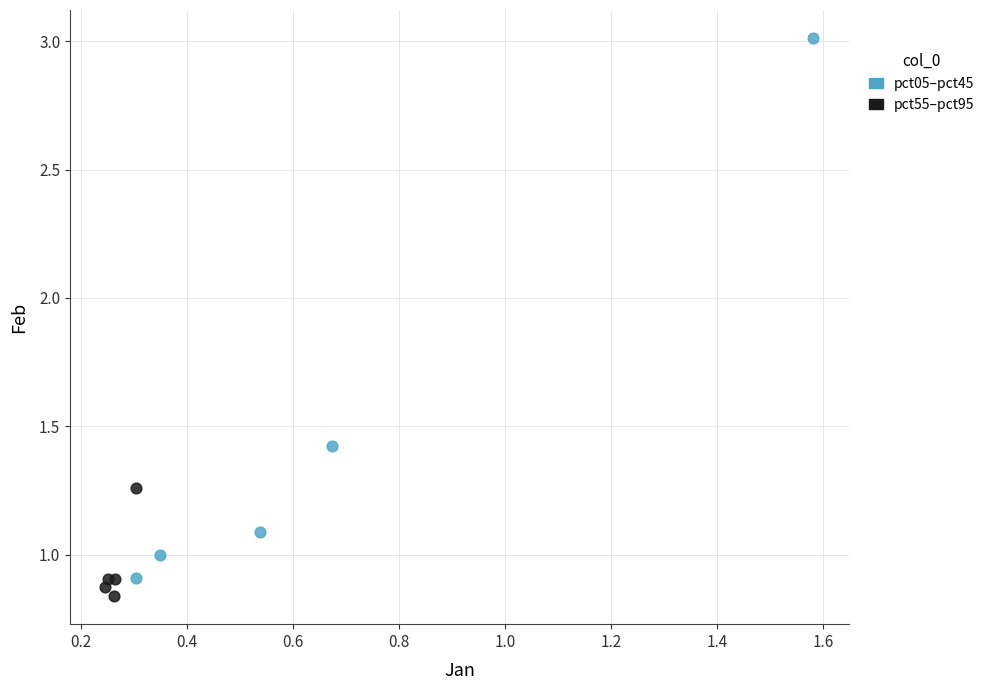

Which series contains the lowest Y value?

pct55–pct95